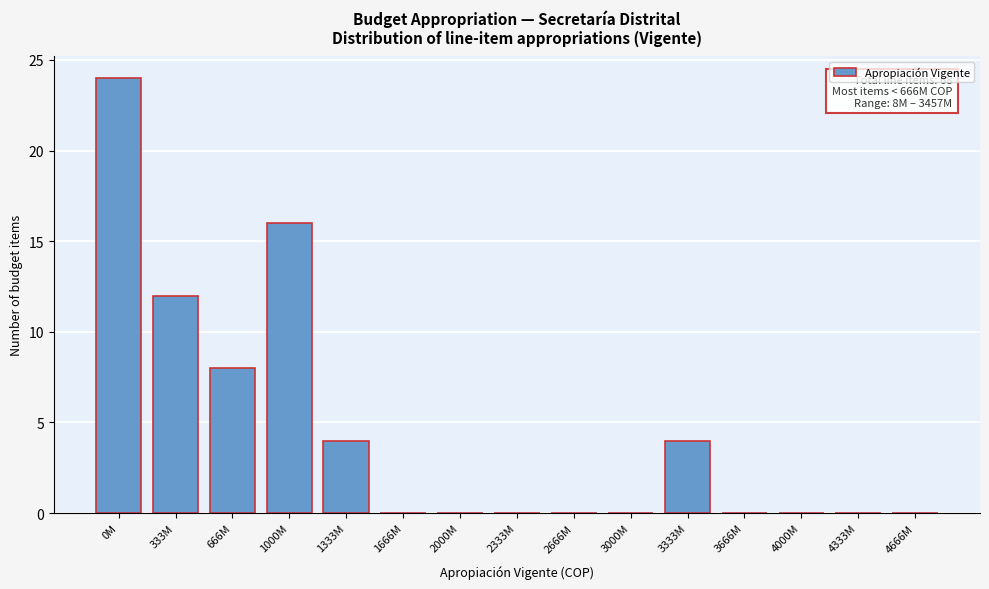

Reading left to right, transcribe all the data shown in this chart.

0M=24	333M=12	666M=8	1000M=16	1333M=4	1666M=0	2000M=0	2333M=0	2666M=0	3000M=0	3333M=4	3666M=0	4000M=0	4333M=0	4666M=0